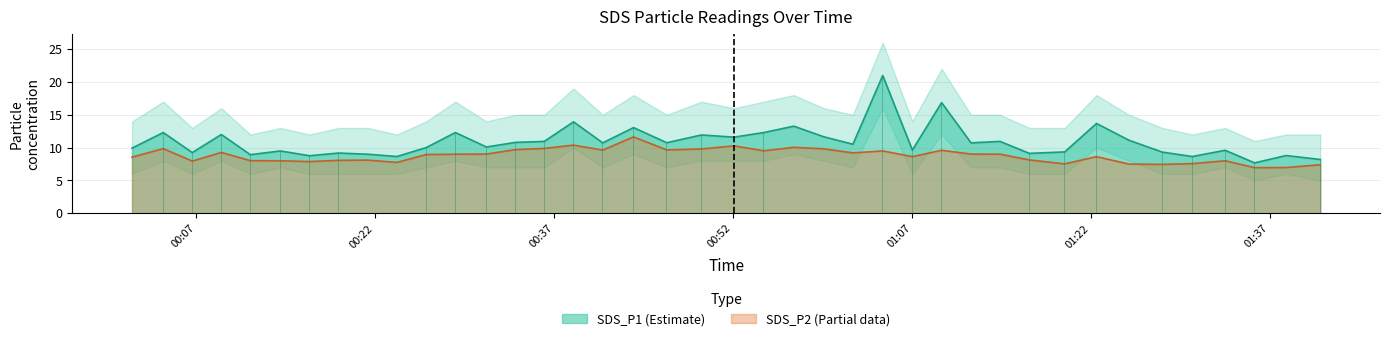

How many distinct data groups are displayed?

2